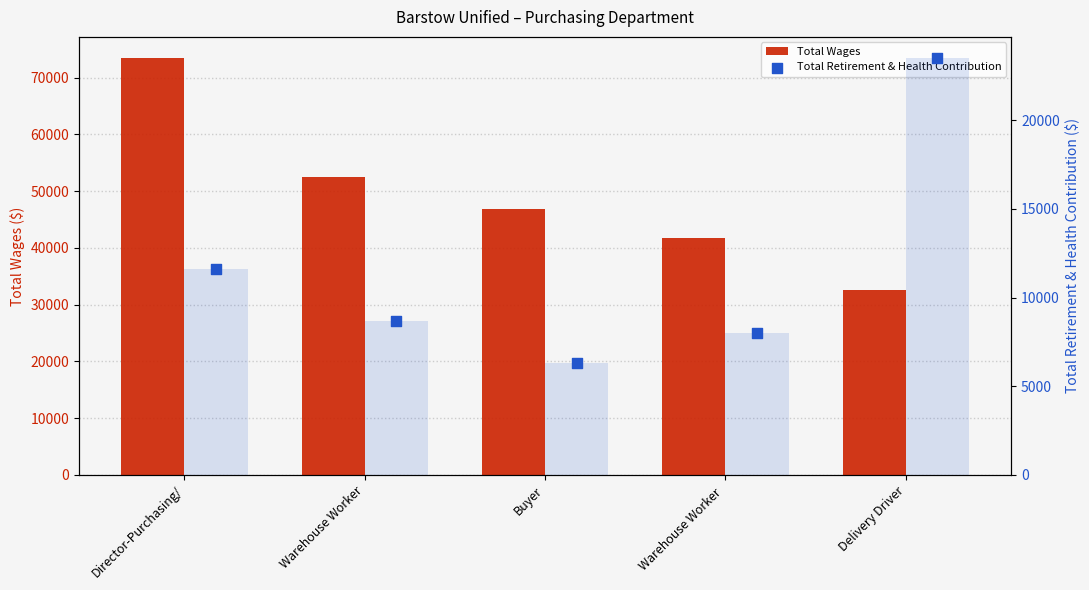

Which series contains the lowest Y value?

Total Retirement & Health Contribution